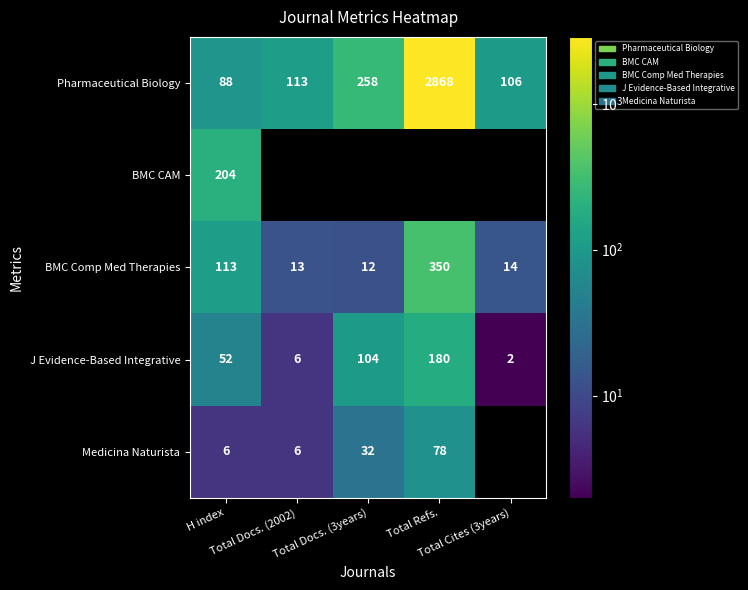

What is the sum of all Pharmaceutical Biology values?

3433